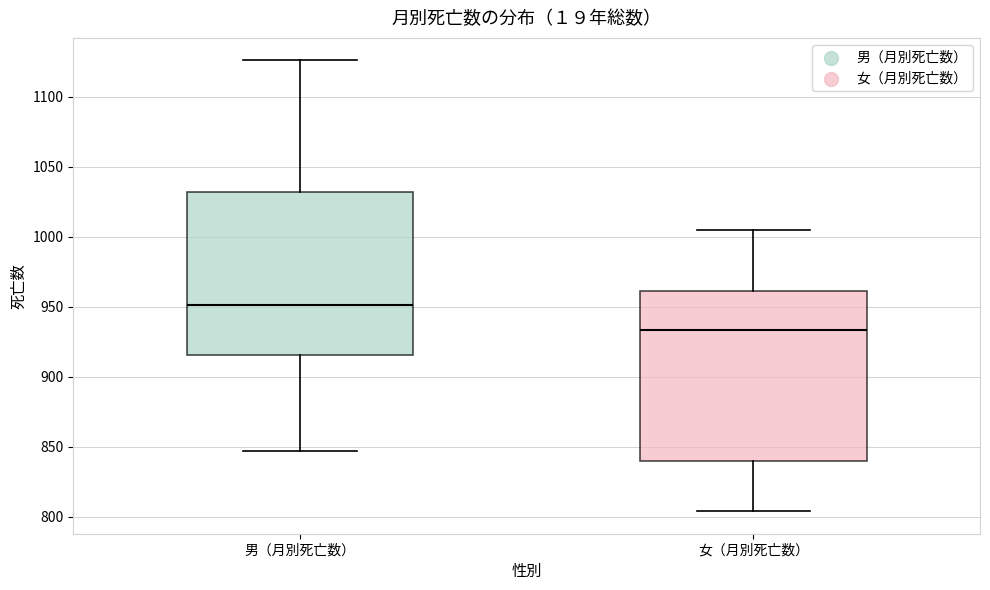

Where is the lower edge of the box for 男（月別死亡数） on the y-axis? The values are not printed on the chart, so give them approximately, as read against the axis.

915